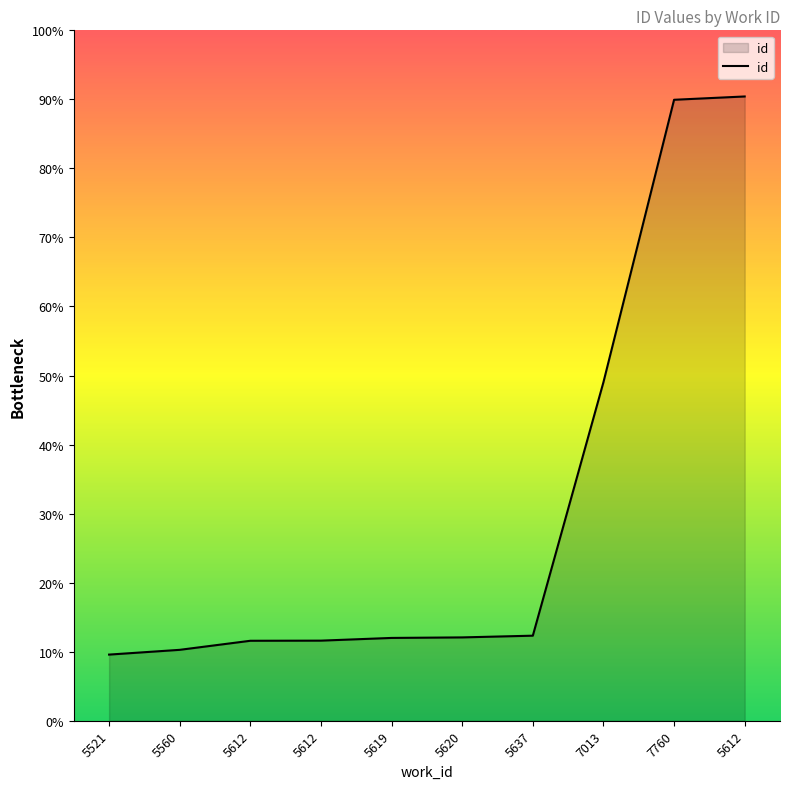

What is the difference between the maximum and minimum values?

8439